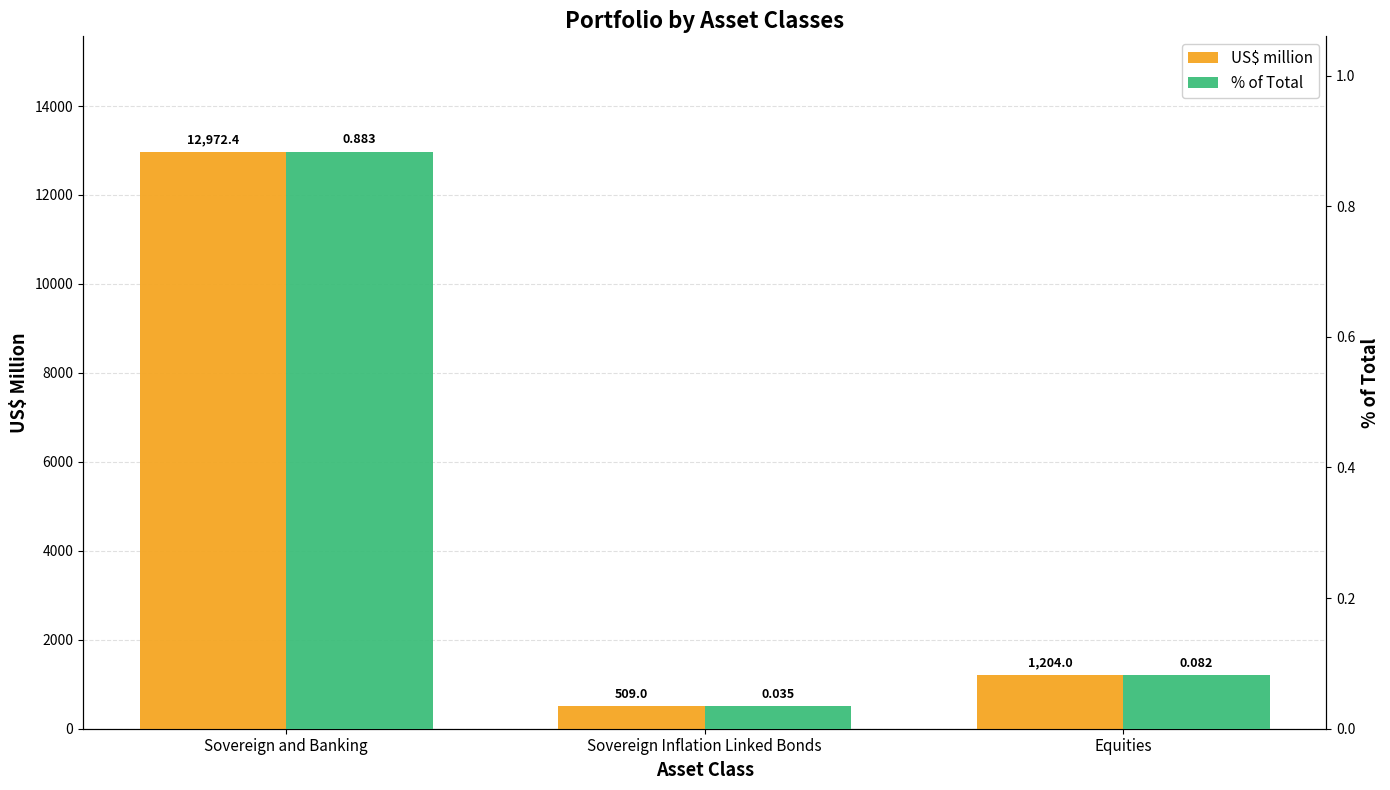

Rank the series by their maximum value, from lowest to highest.

% of Total, US$ million